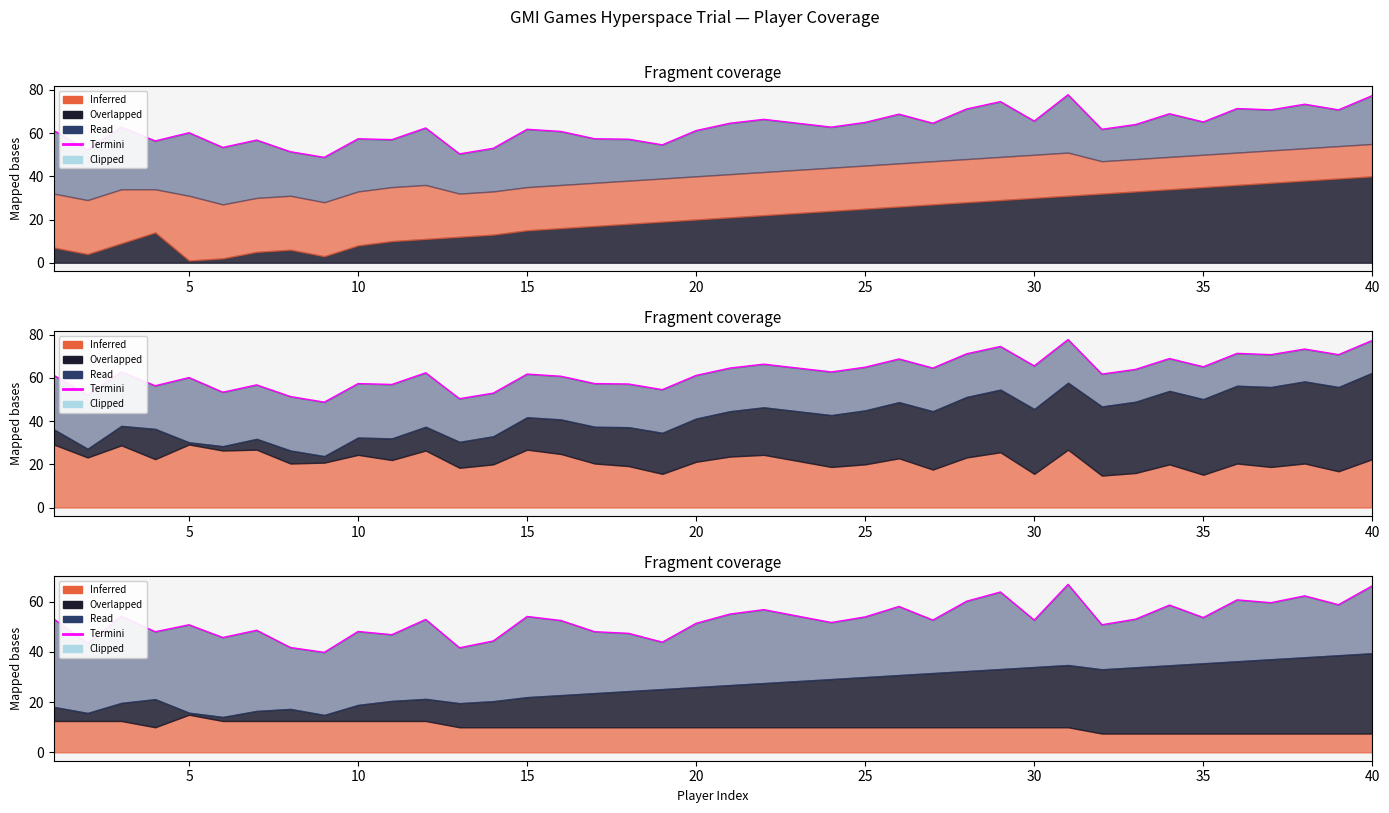

What is the difference between the second highest and minimum values?

26.5